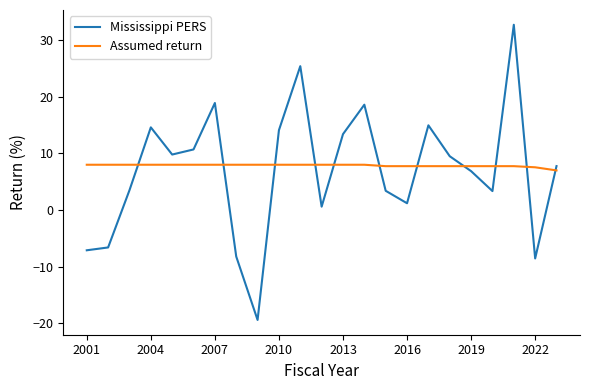

Rank the series by their average value, from lowest to highest.

Mississippi PERS, Assumed return